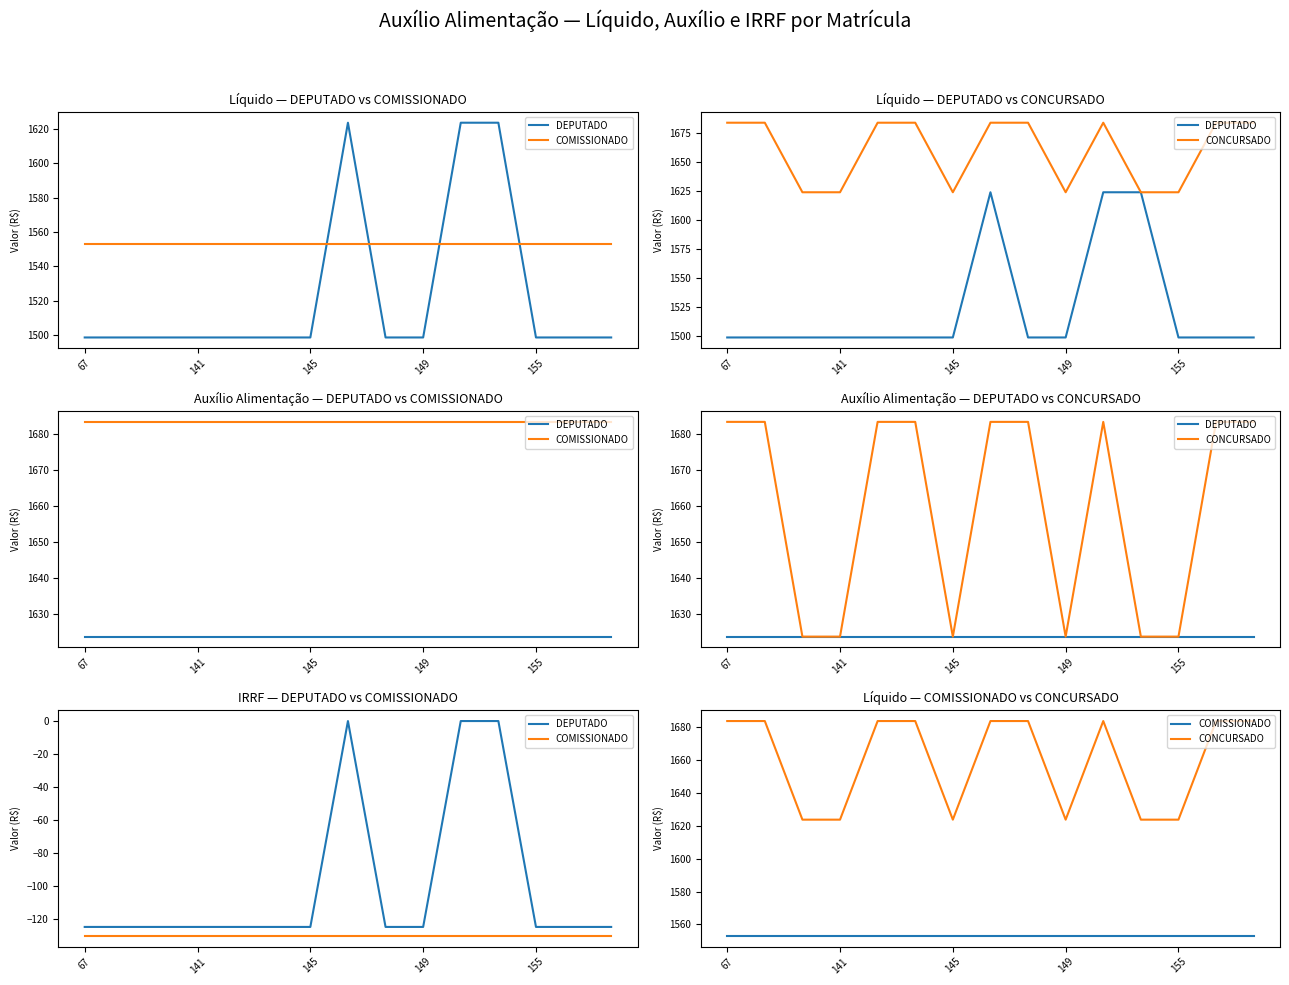

True or false: DEPUTADO and COMISSIONADO cross at least once.

False